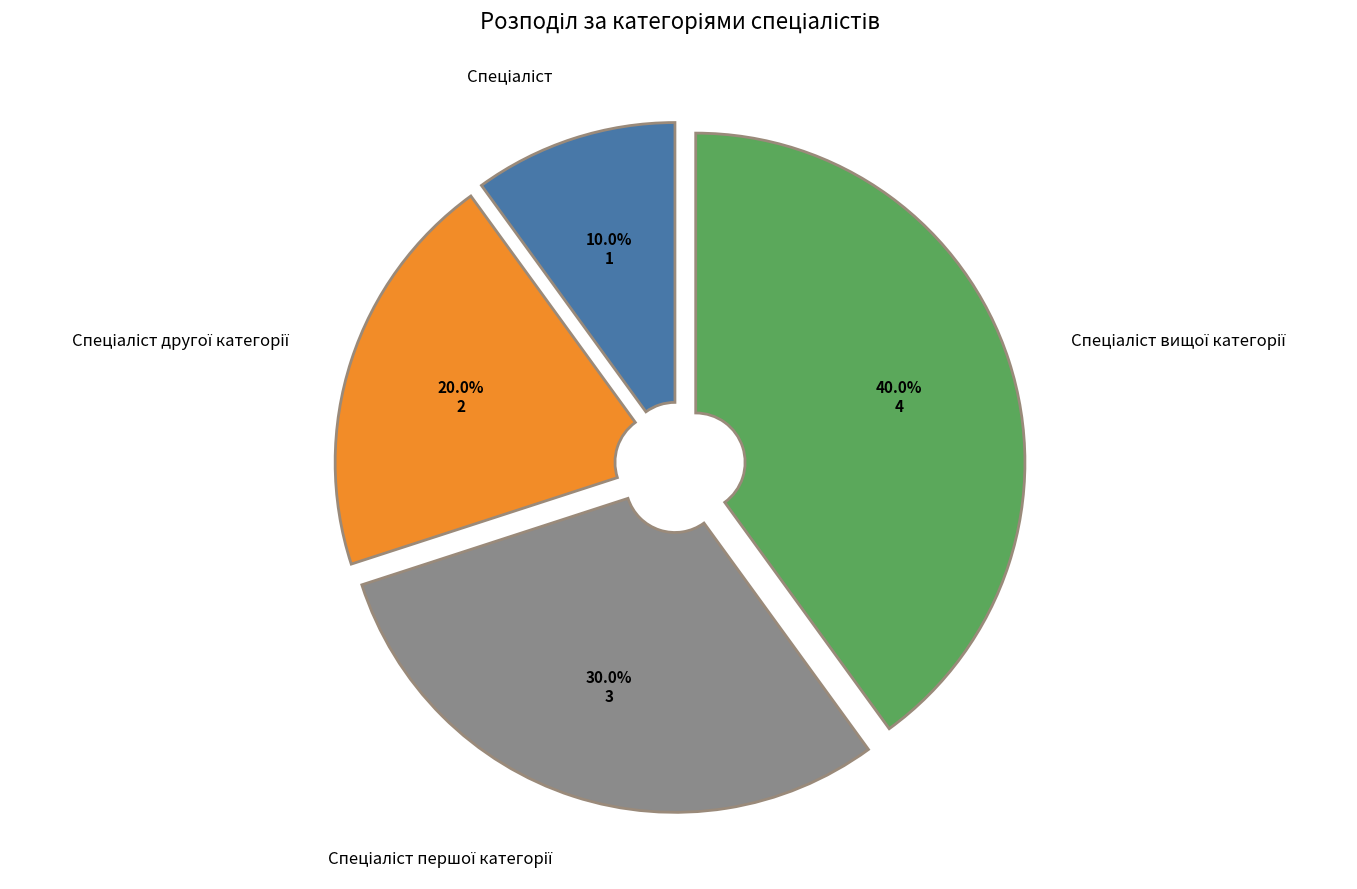

Is there a majority slice in this chart?

No